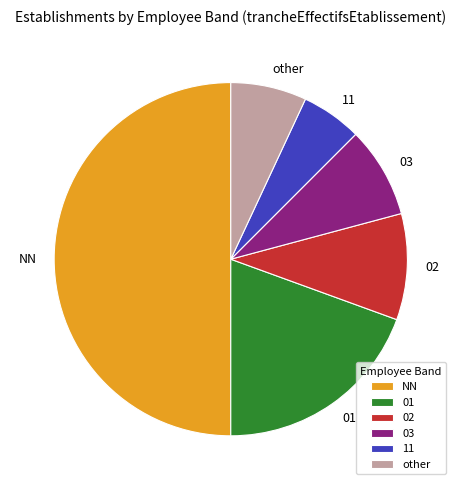

Is 01 the majority of the pie?

No